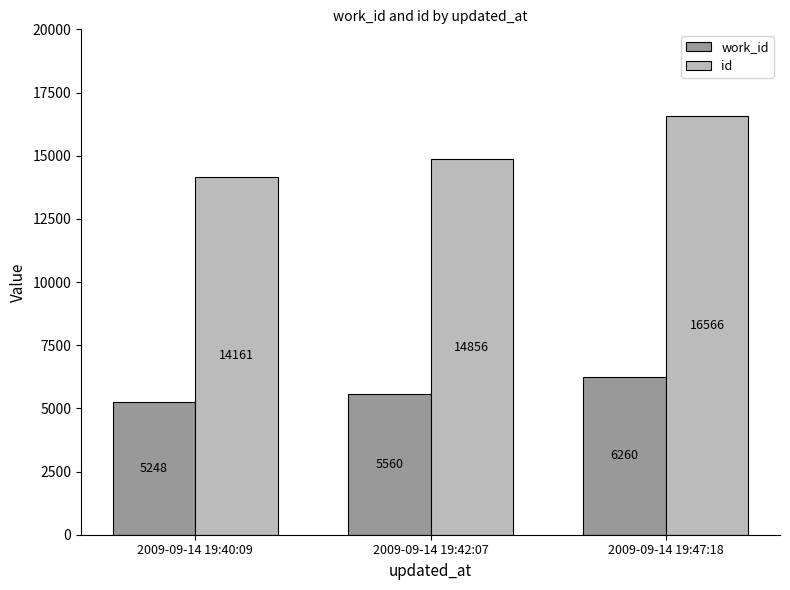

What is the label of the 1st bar from the left?

2009-09-14 19:40:09